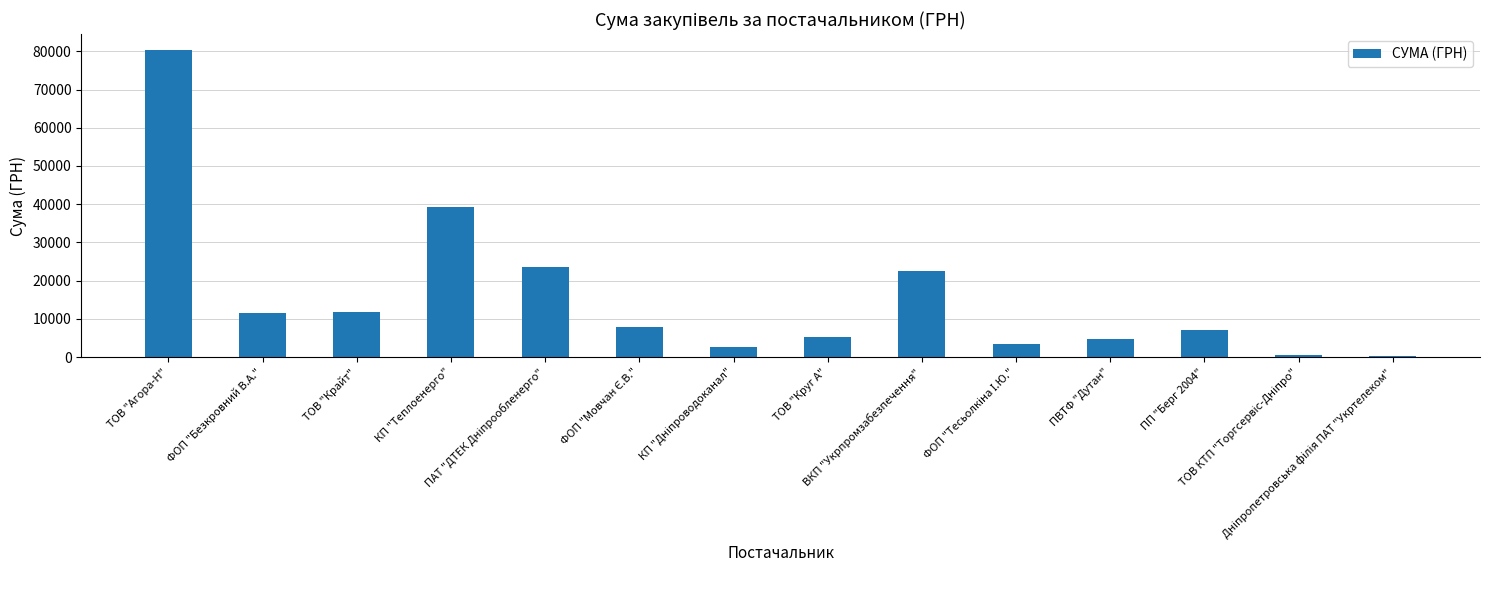

How many bars are there in total?

14